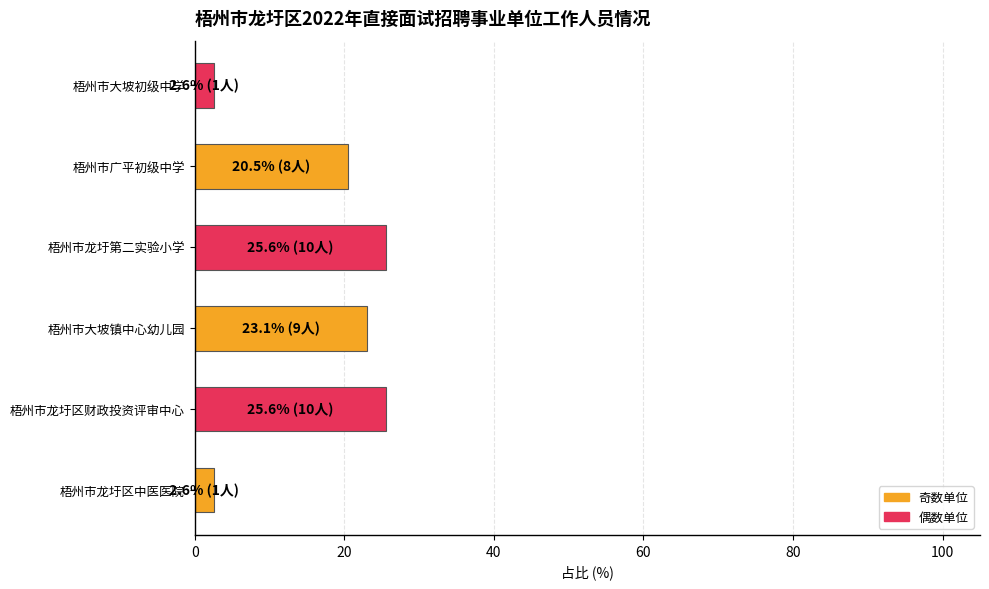

What is the average value?

16.7